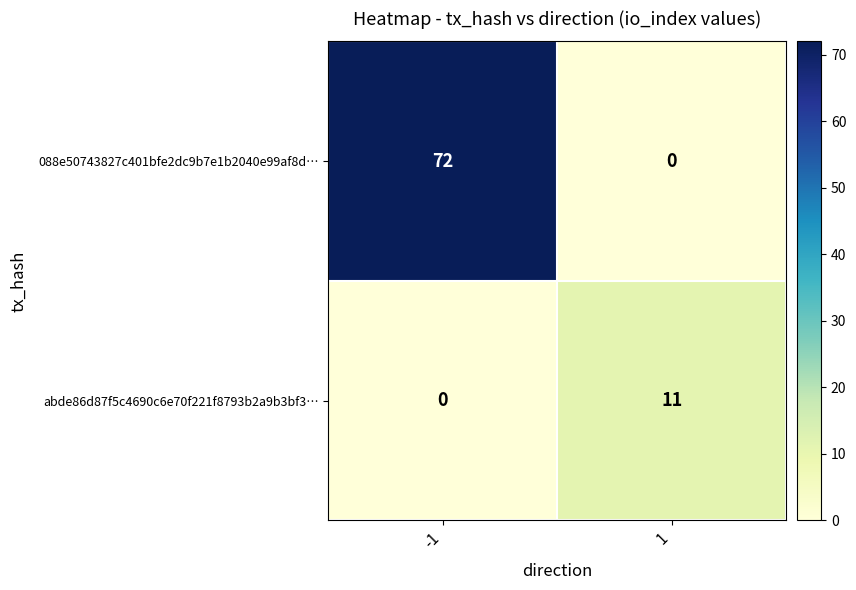

The 088e50743827c401bfe2dc9b7e1b2040e99af8d… series shows 72 at -1. True or false?

True